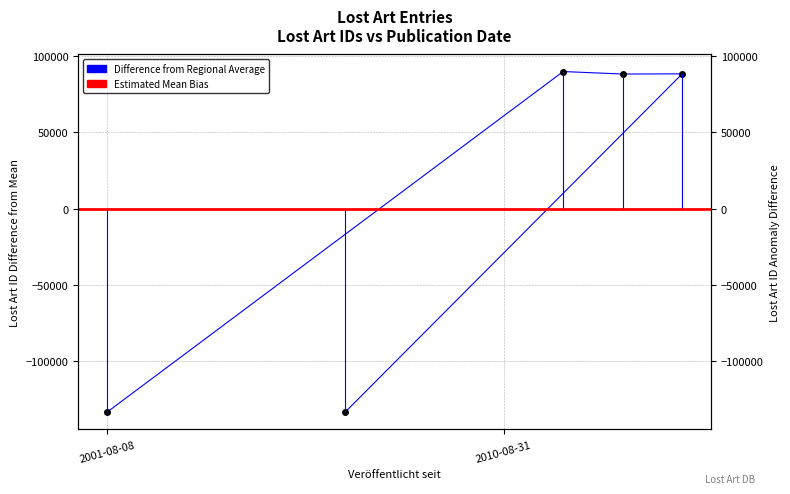

How many lines are shown in the chart?

1